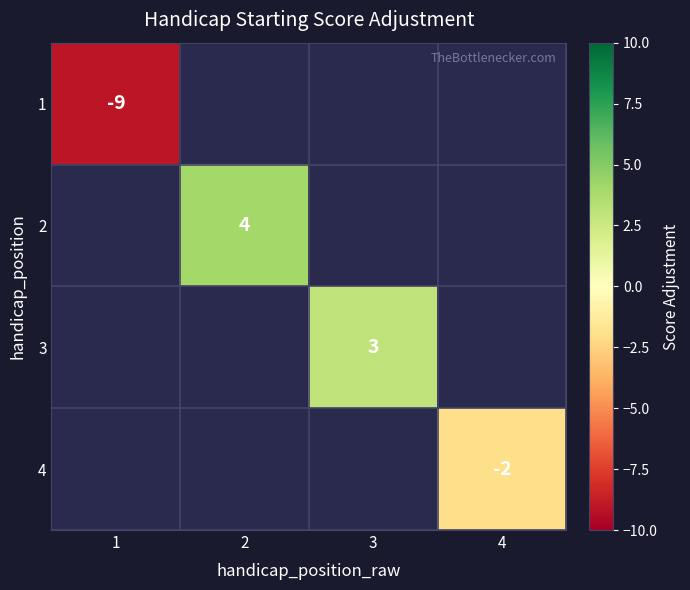

Which category has the lowest value across all series?

1